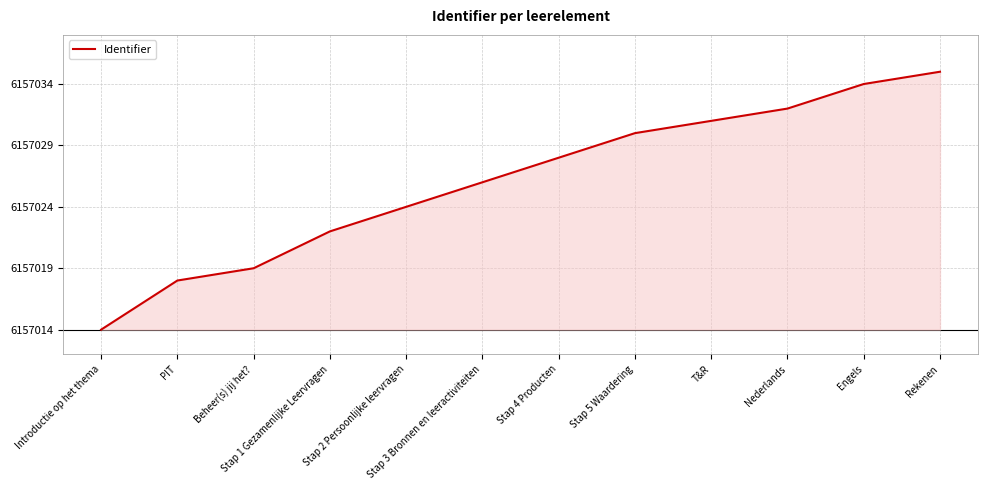

What is the label of the 1st point from the right?

Rekenen